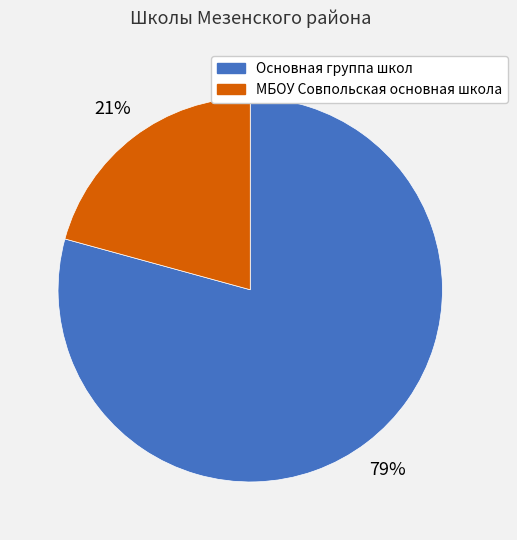

True or false: МБОУ Совпольская основная школа accounts for 9% of the total.

False